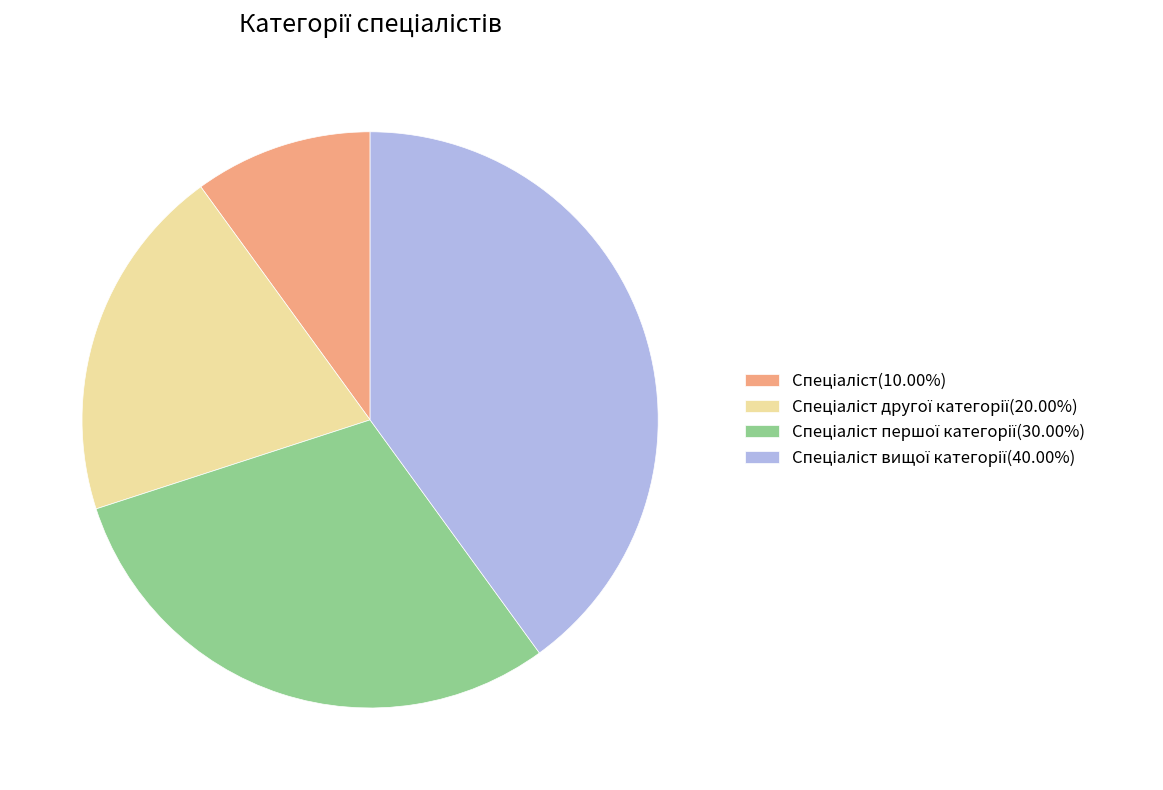

Is there any slice that represents more than half of the pie?

No